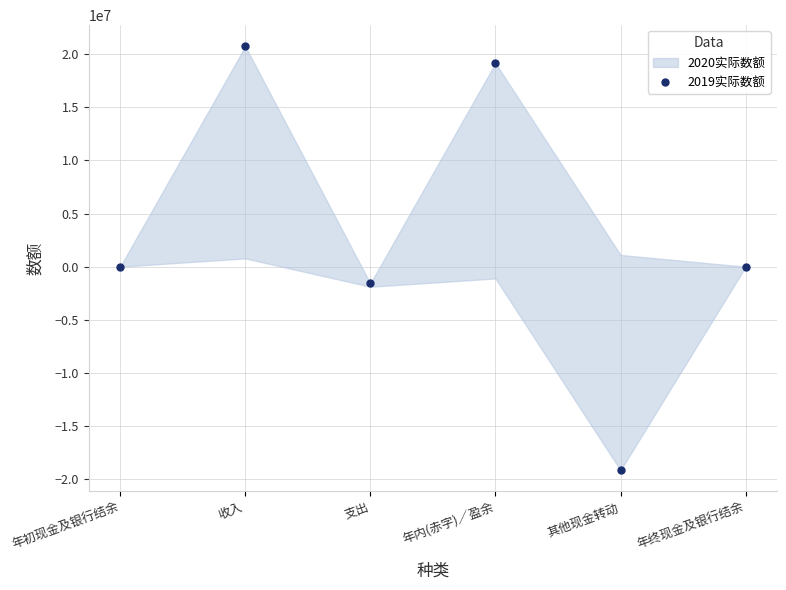

Where is the first local maximum?

收入